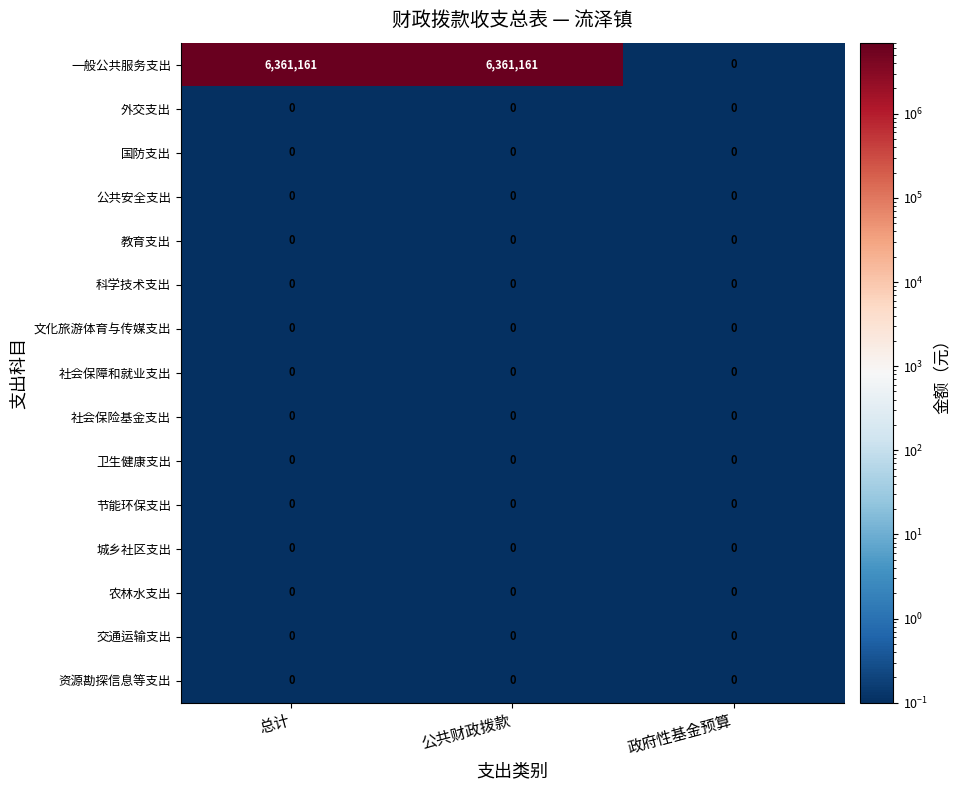

What is the spread (max minus min) of values at 总计?

6361161